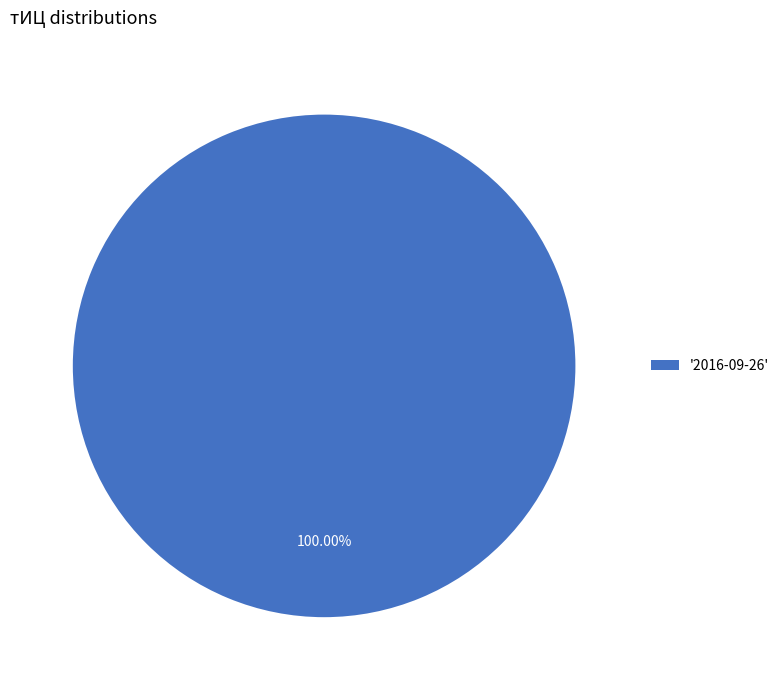

How many segments does this pie chart have?

1